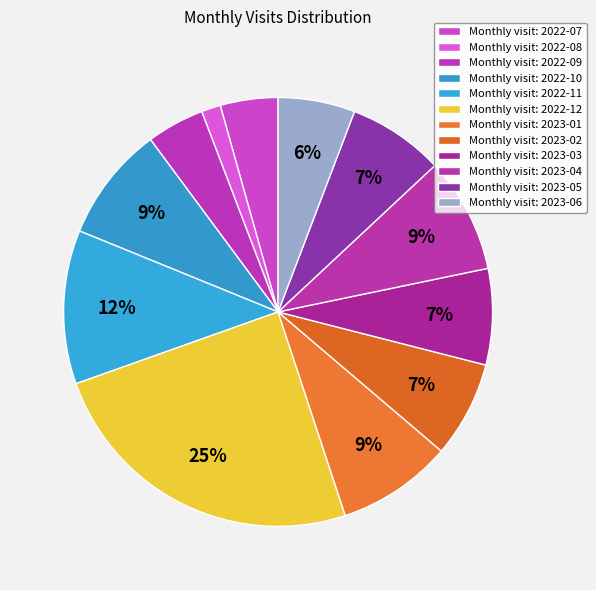

How many slices are in this pie chart?

12